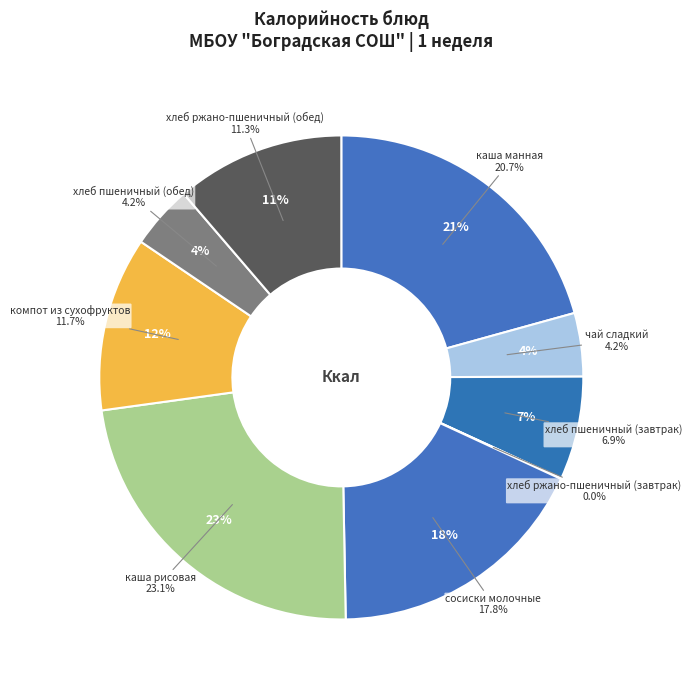

Does хлеб пшеничный (завтрак) represent more than half of the total?

No